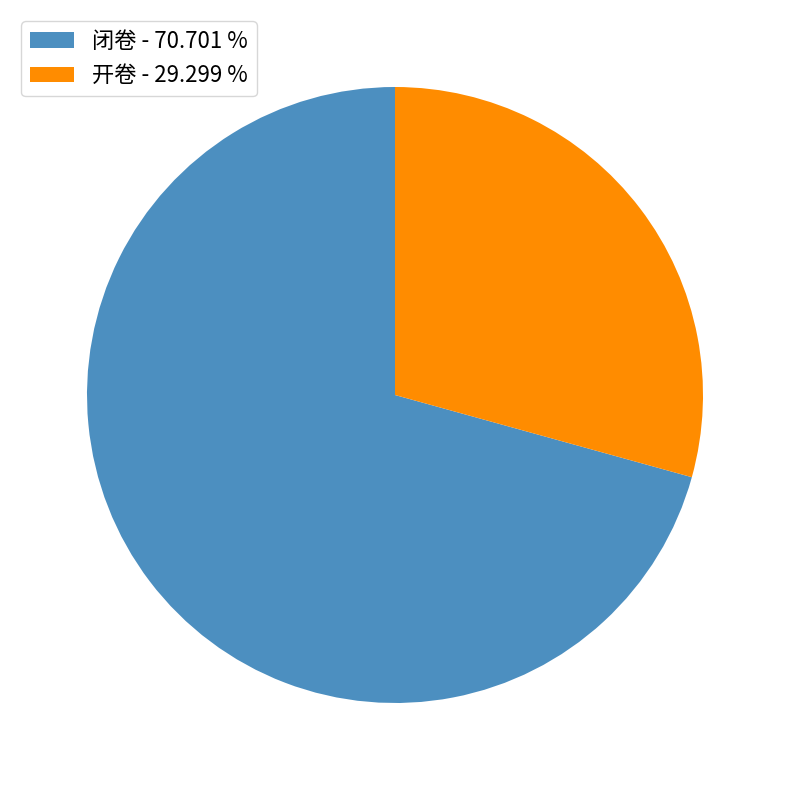

Combined, do 闭卷 - 70.701 % and 开卷 - 29.299 % account for over 50%?

Yes